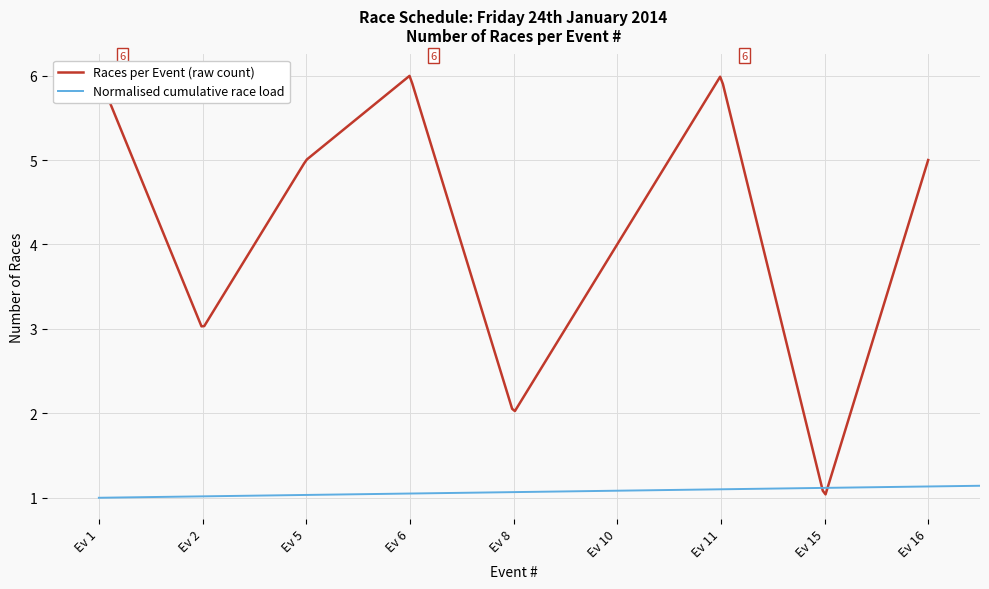

Where is the first local minimum?

2